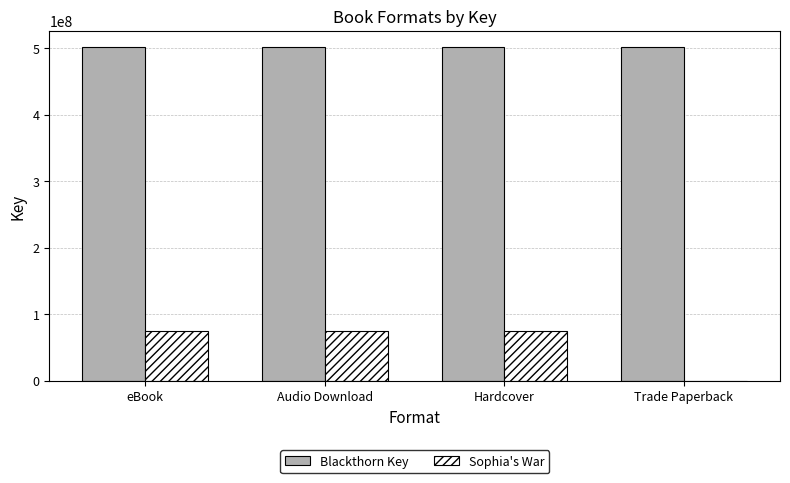

What is the total value across all series at Hardcover?

576401830